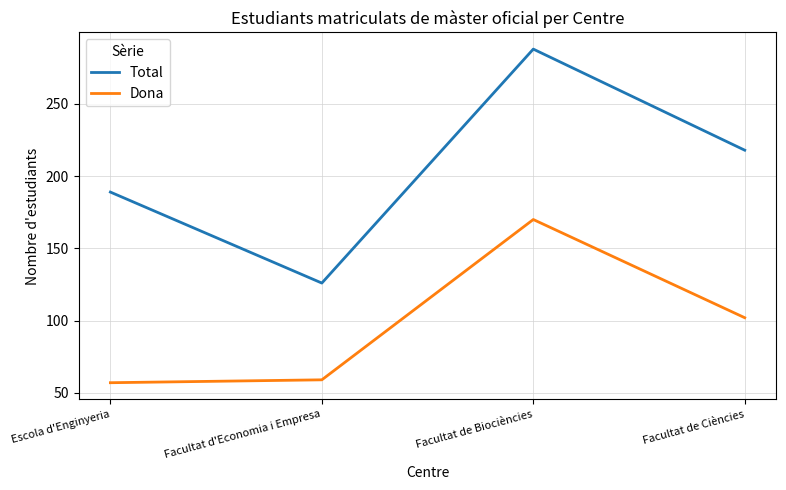

True or false: Dona and Total cross at least once.

False